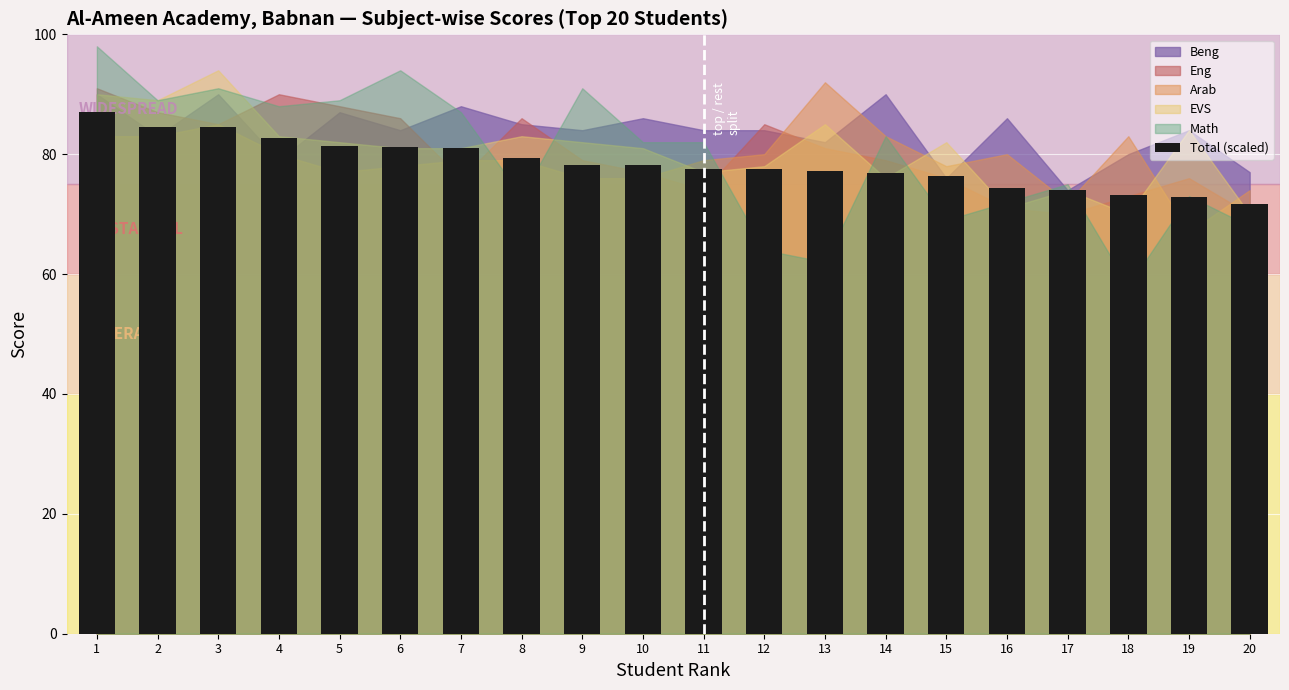

What is the smallest value displayed?

71.8